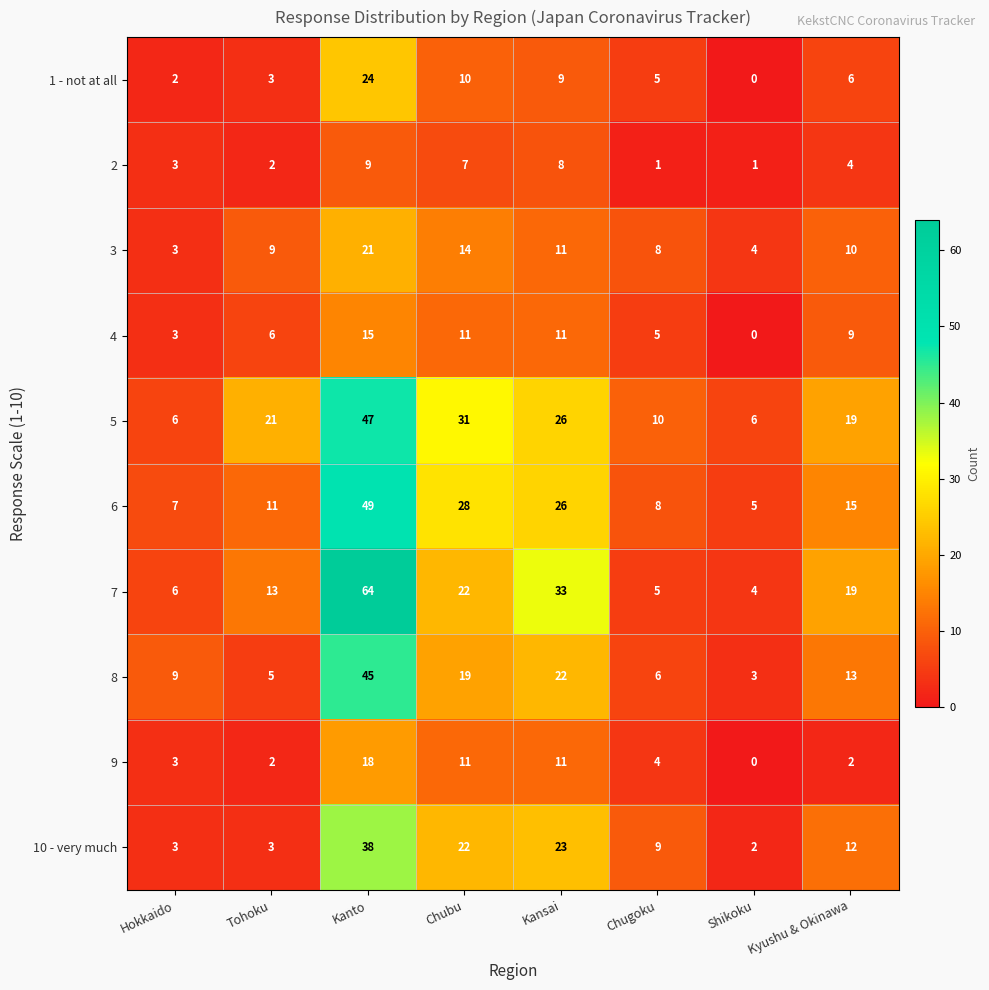

What is the greatest value displayed?

64